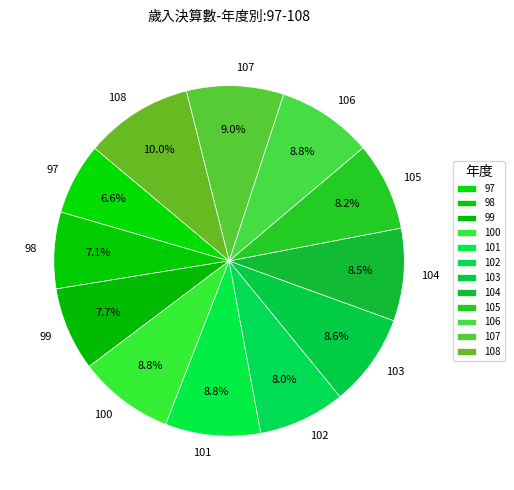

Is there any slice that represents more than half of the pie?

No